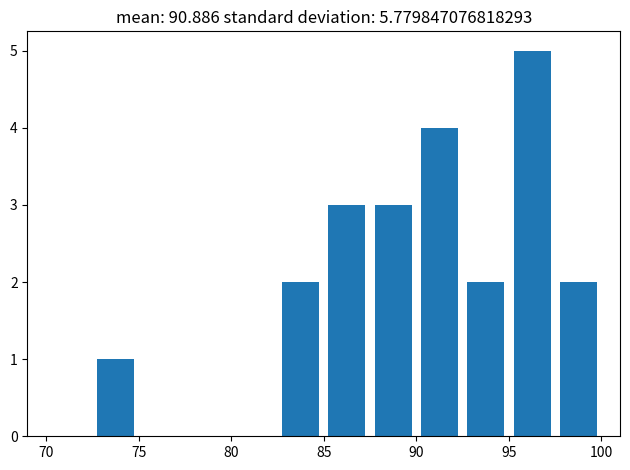

Reading left to right, list every bar in this chart as the range it spans on the x-axis followed by its height. The values are not printed on the chart, so give them approximately, as read against the axis.

70.0 to 72.5: 0
72.5 to 75.0: 1
75.0 to 77.5: 0
77.5 to 80.0: 0
80.0 to 82.5: 0
82.5 to 85.0: 2
85.0 to 87.5: 3
87.5 to 90.0: 3
90.0 to 92.5: 4
92.5 to 95.0: 2
95.0 to 97.5: 5
97.5 to 100.0: 2